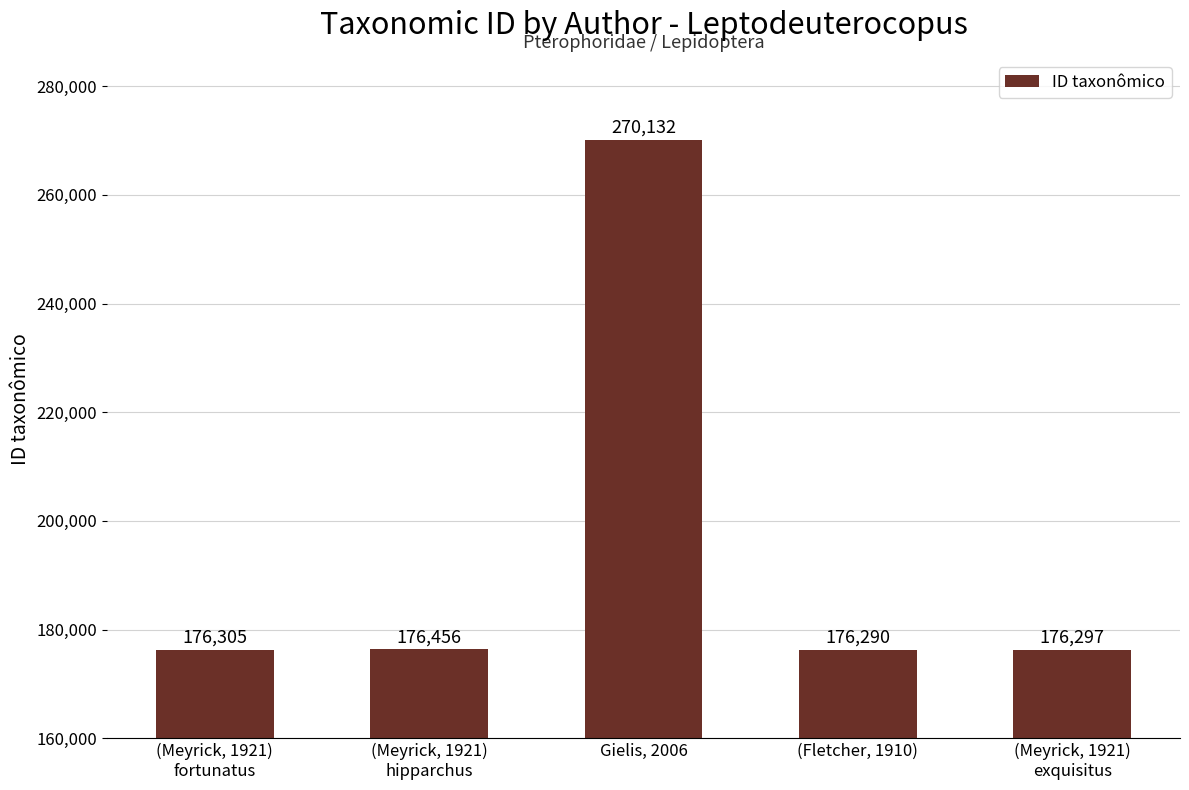

What is the sum of all values?

975480